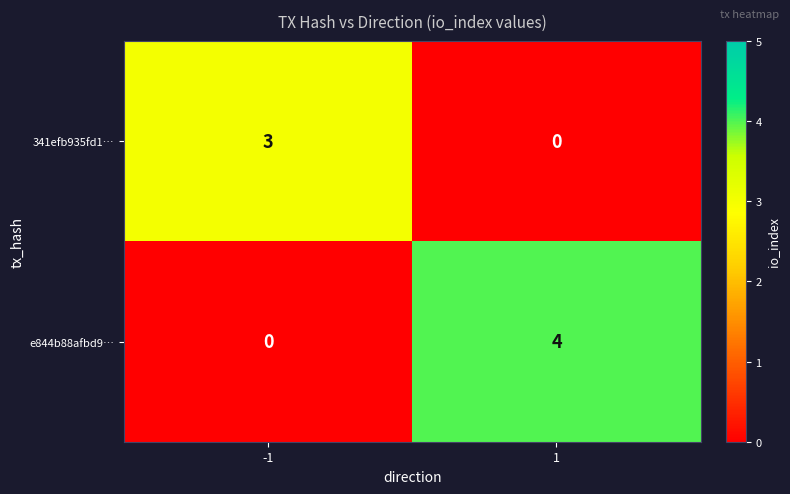

The value of 341efb935fd1… at -1 is 1. True or false?

False